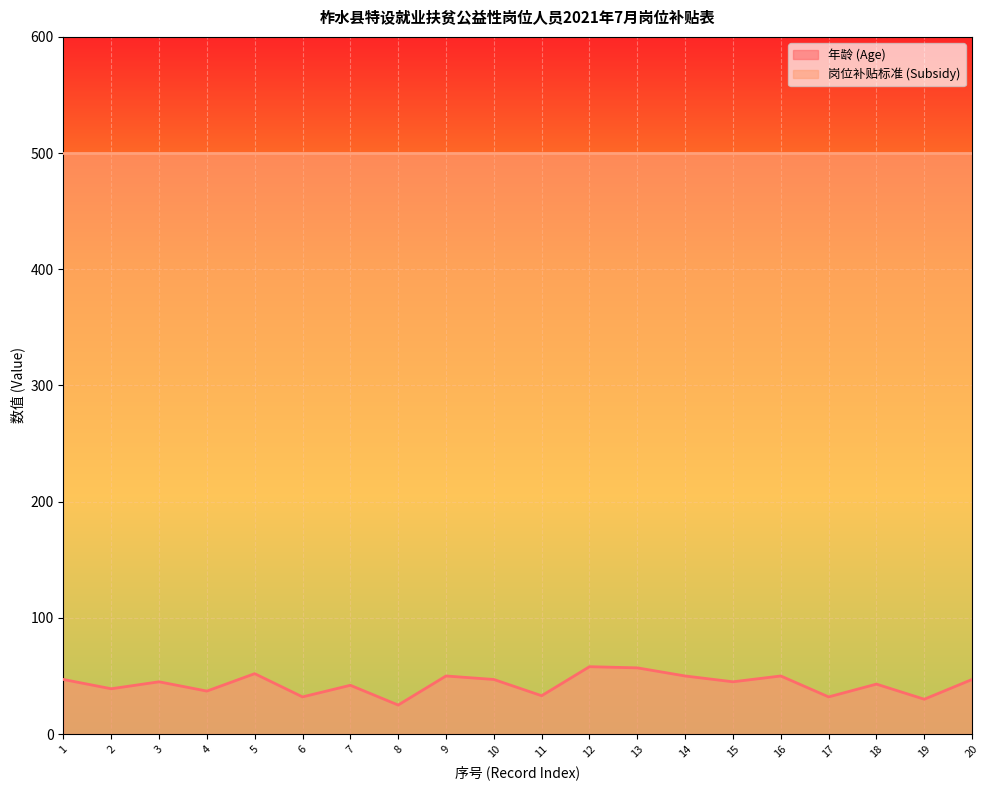

How many points are lower than both their immediate neighbors (excluding endpoints)?

8